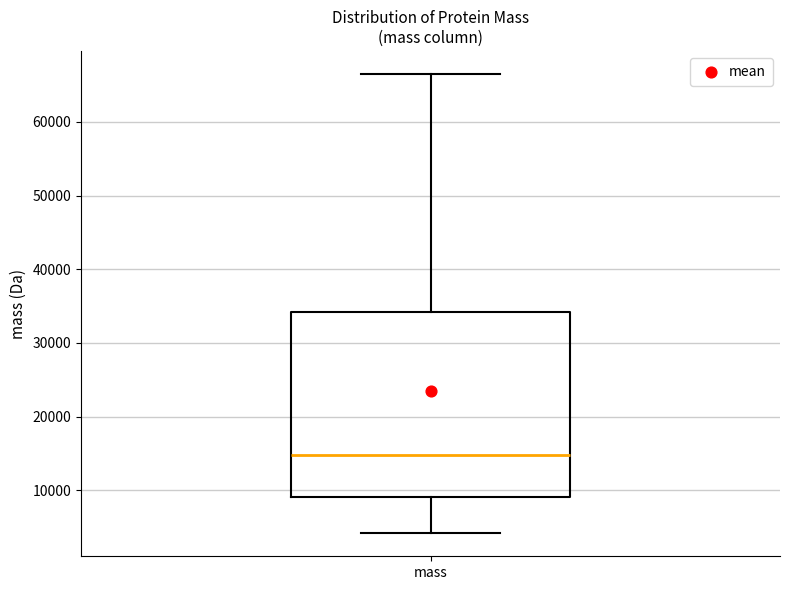

Where does the lower whisker of the box for mass end on the y-axis? The values are not printed on the chart, so give them approximately, as read against the axis.

4000